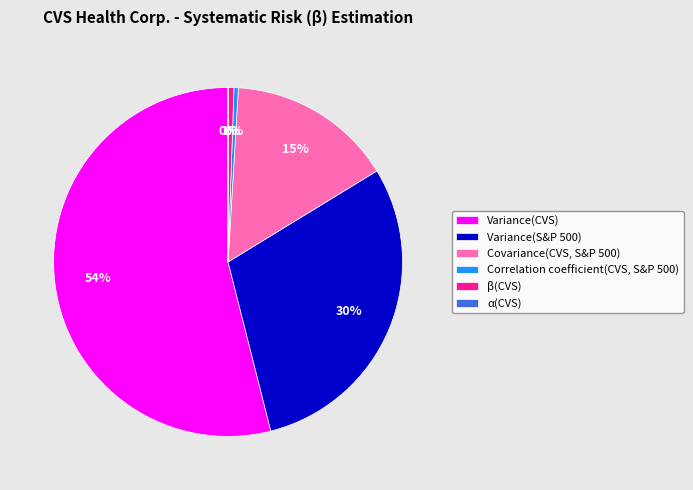

Is there a majority slice in this chart?

Yes